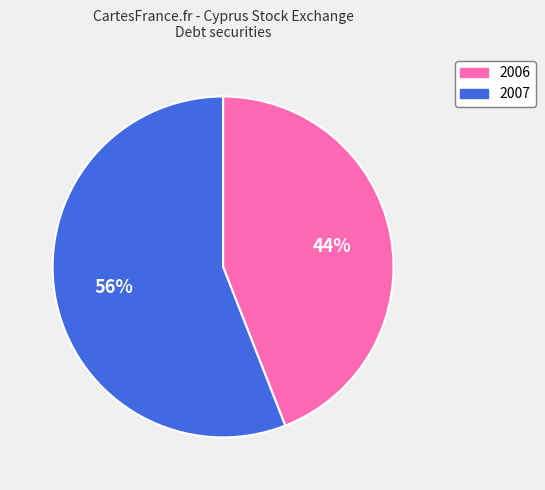

What is the largest slice in the pie chart?

2007